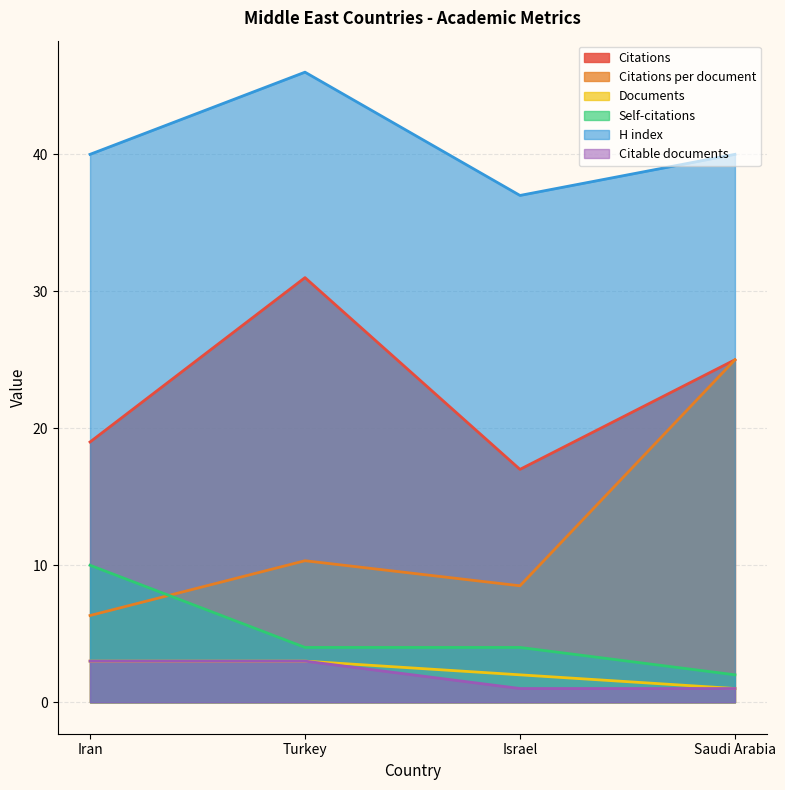

In Citations per document, how many points are higher than both neighbors (excluding endpoints)?

1